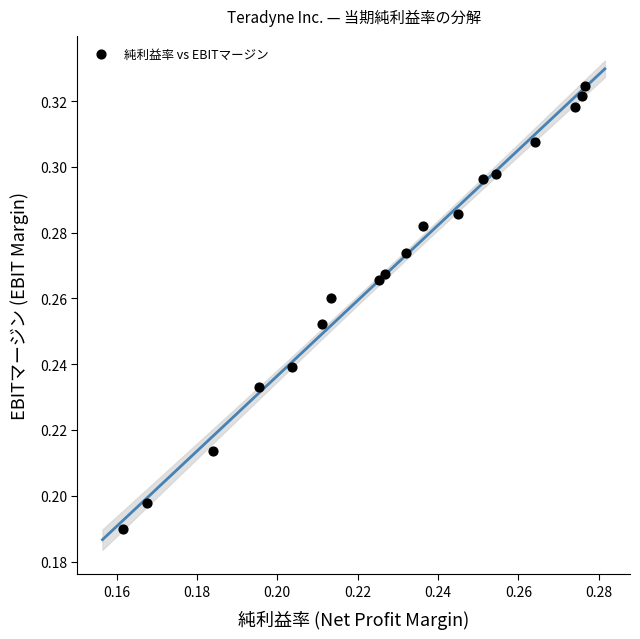

How many points are shown in the scatter plot?

18